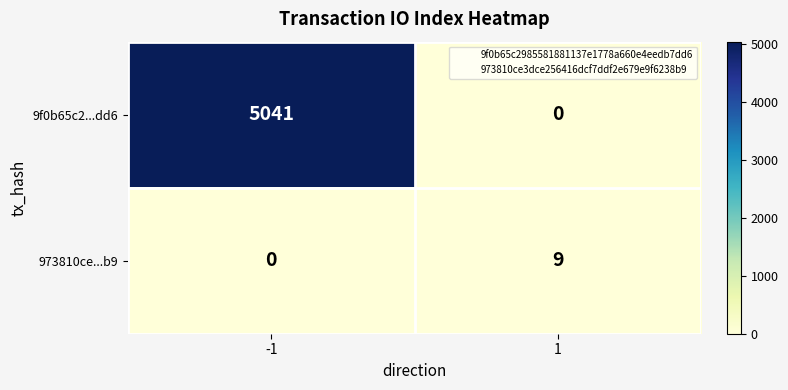

Which series has the largest range (max minus min)?

9f0b65c2...dd6